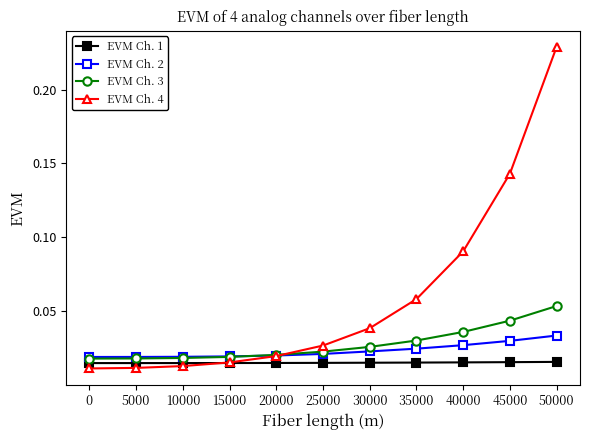

At which category is the sum across all series the highest?

50000